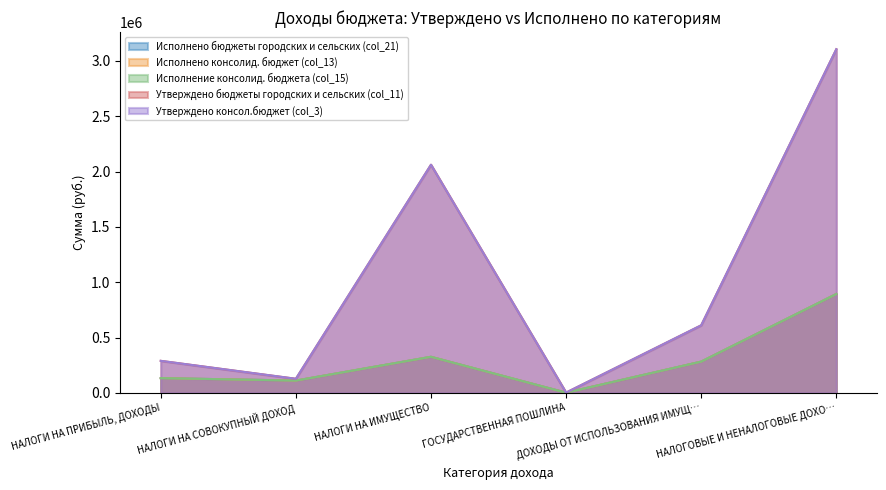

What is the difference between the highest and lowest values at НАЛОГОВЫЕ И НЕНАЛОГОВЫЕ ДОХО…?

2212132.0